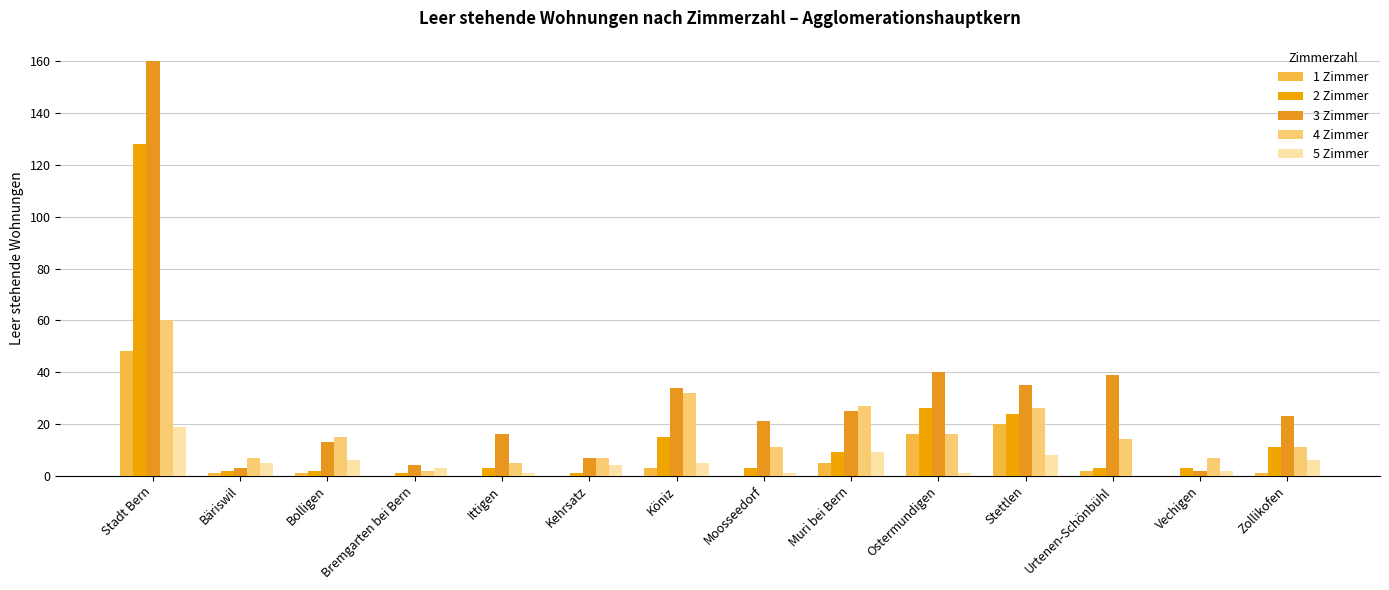

The value of 5 Zimmer at Ittigen is 1. True or false?

True